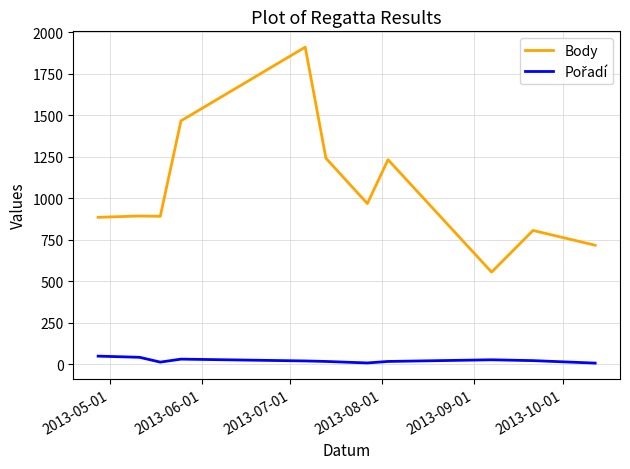

What is the maximum value for Body?

1911